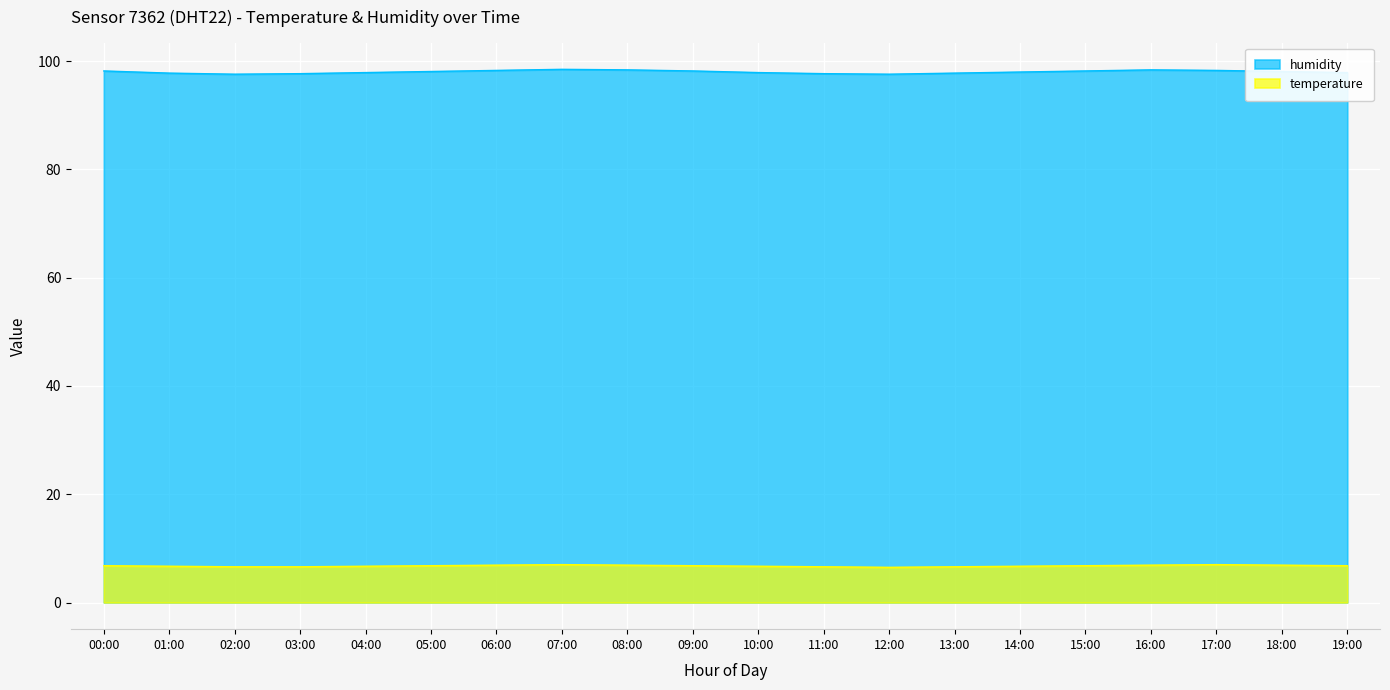

How many lines are shown in the chart?

2